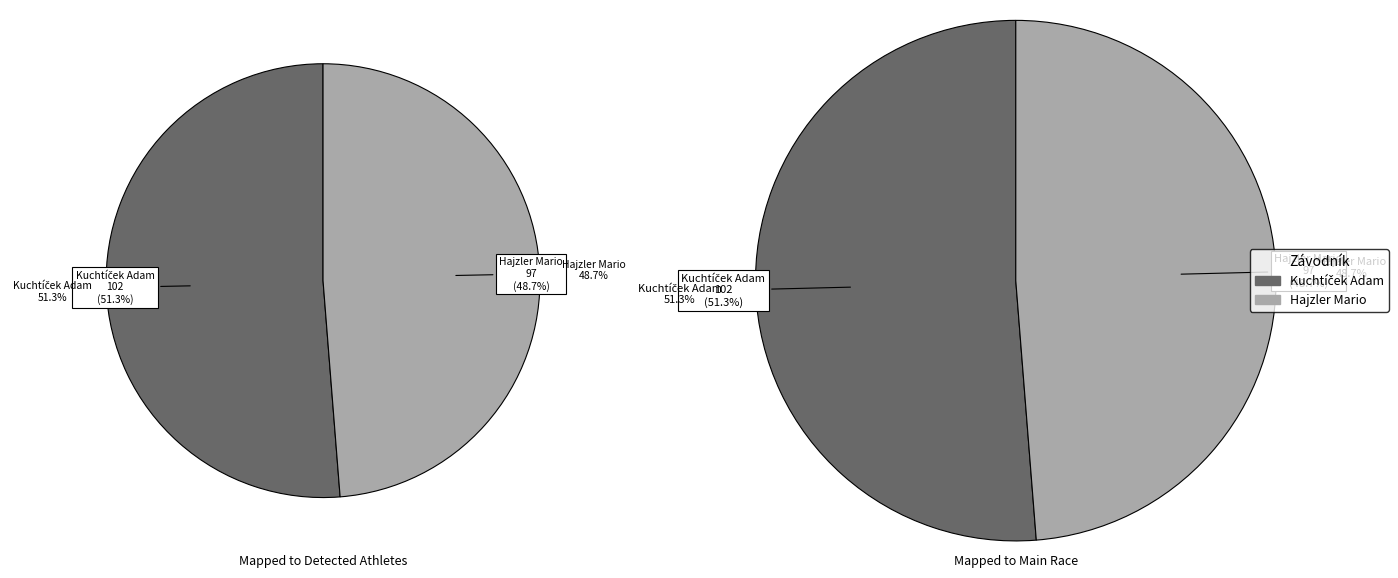

To the nearest percent, what is the difference between the largest and smallest slice percentages?

3%